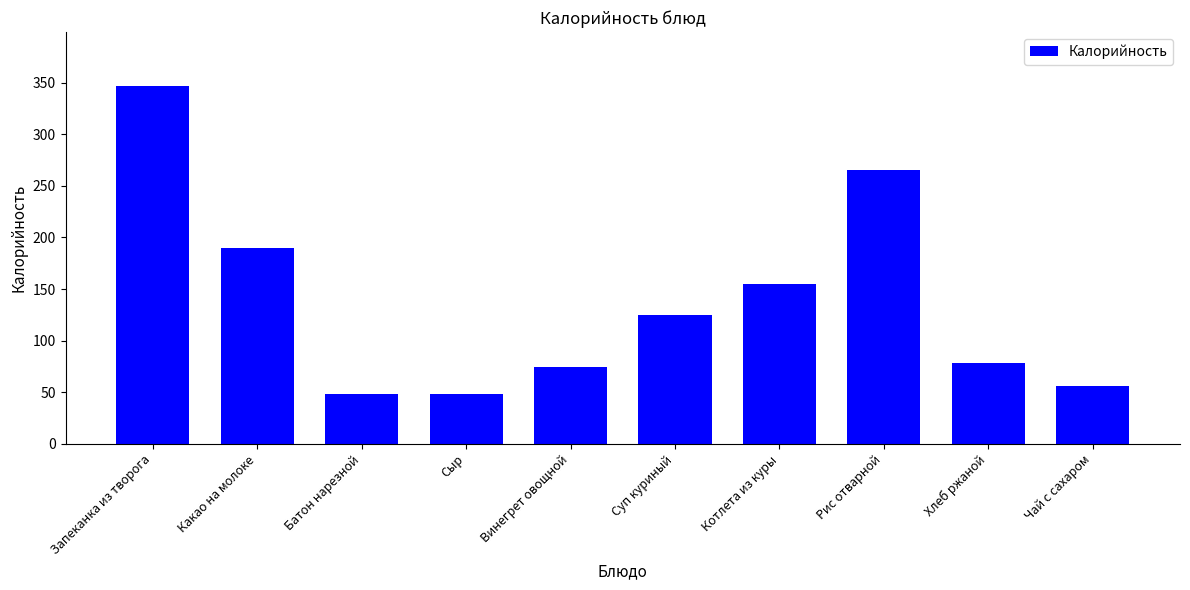

What is the average value?

138.8